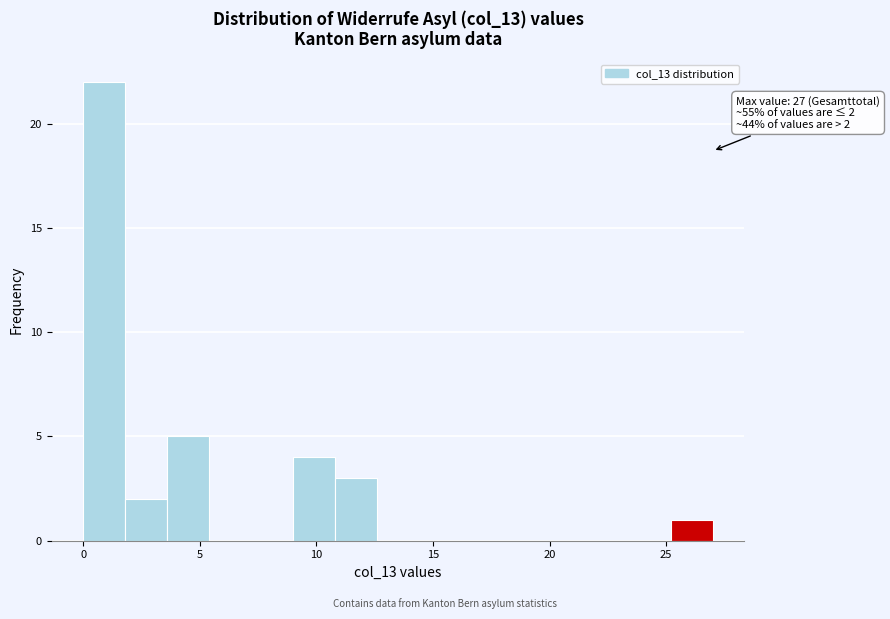

Read against the x-axis, roughly where is the centre of the tallest bar?

1.0